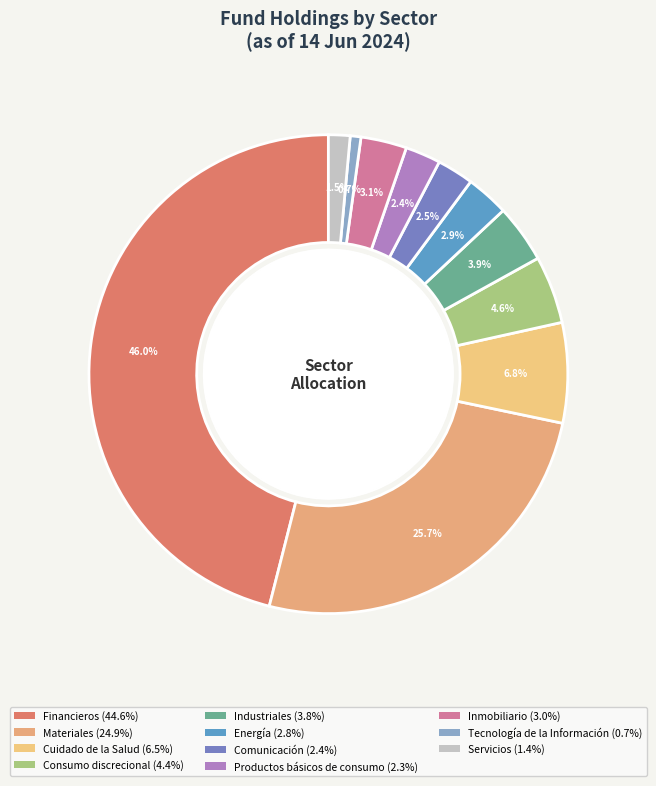

Which has a higher value, Servicios or Productos básicos de consumo?

Productos básicos de consumo